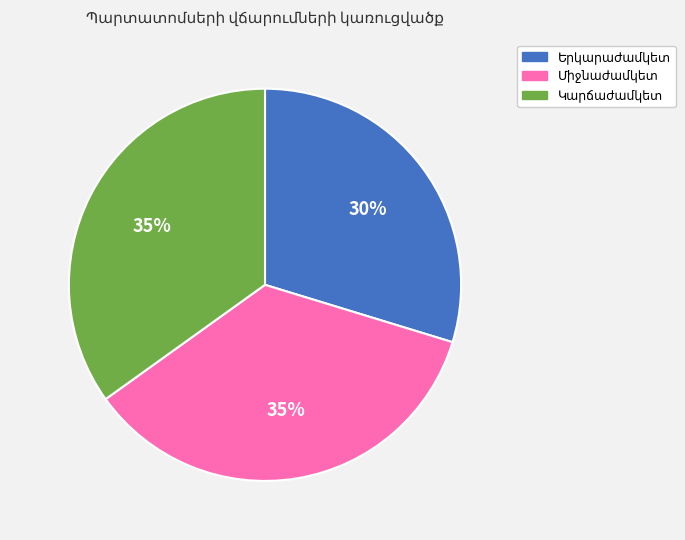

To the nearest percent, what is the average slice percentage?

33%